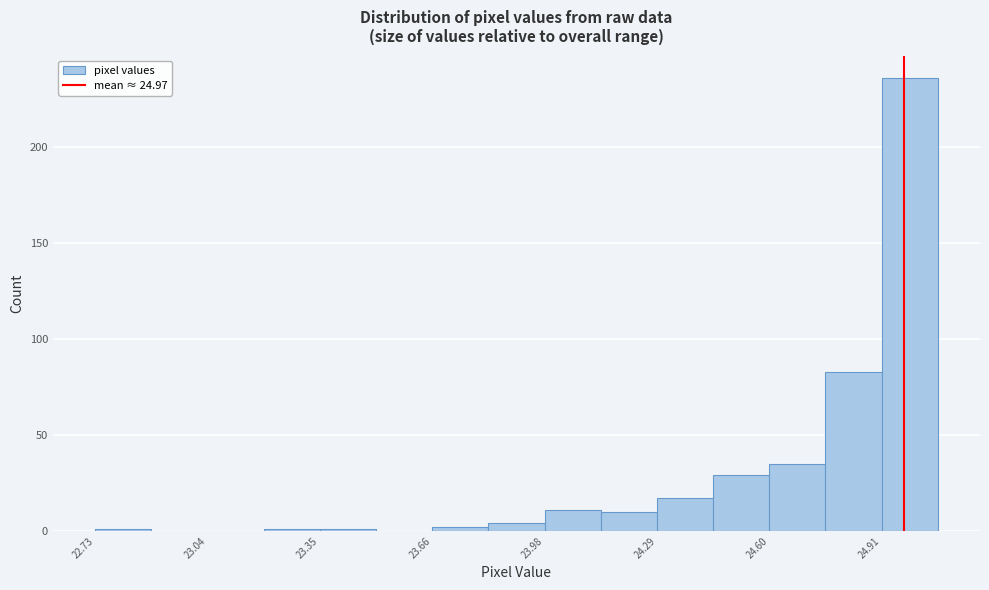

Read against the x-axis, roughly where is the centre of the tallest bar?

25.00